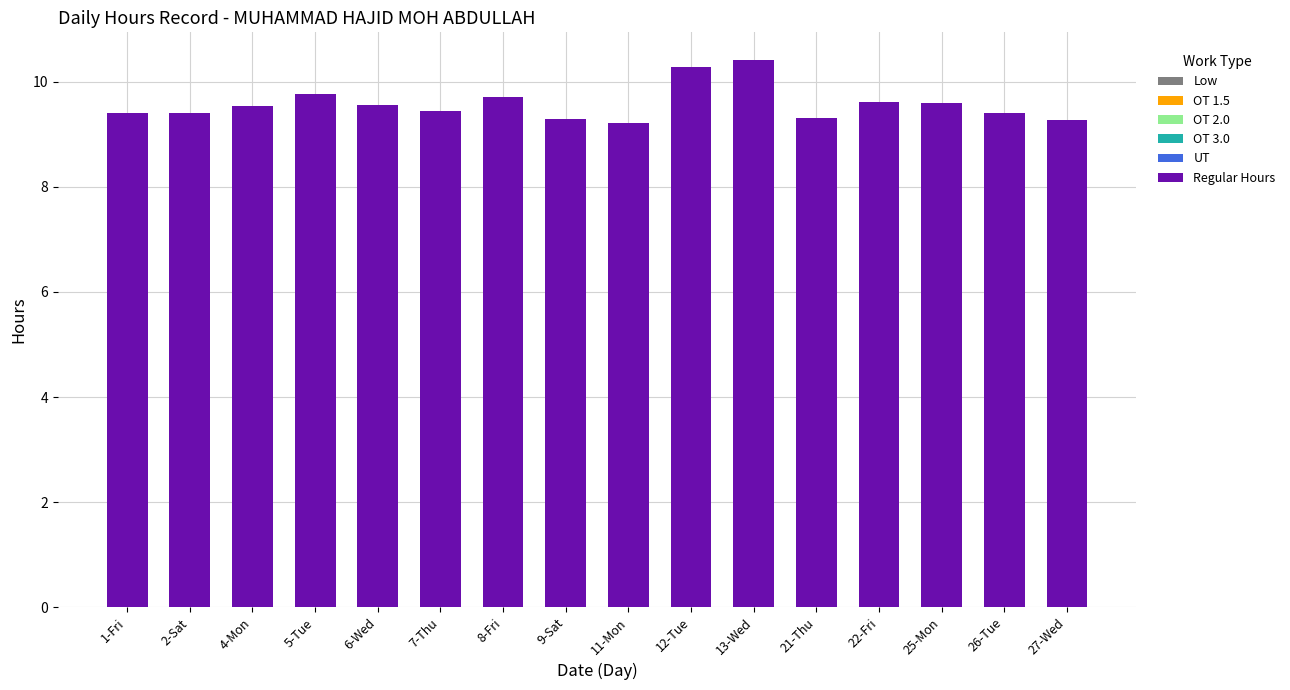

What is the difference between the maximum and minimum values?

1.2